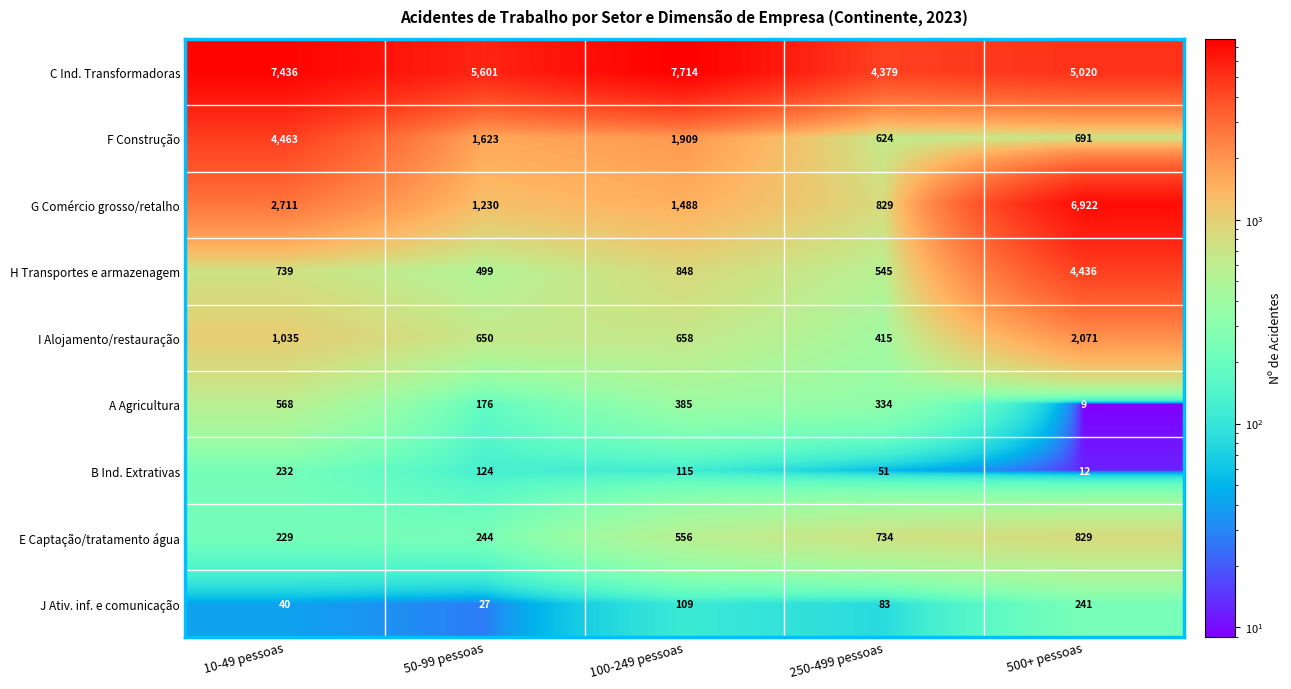

Which series has the widest spread of values?

G Comércio grosso/retalho